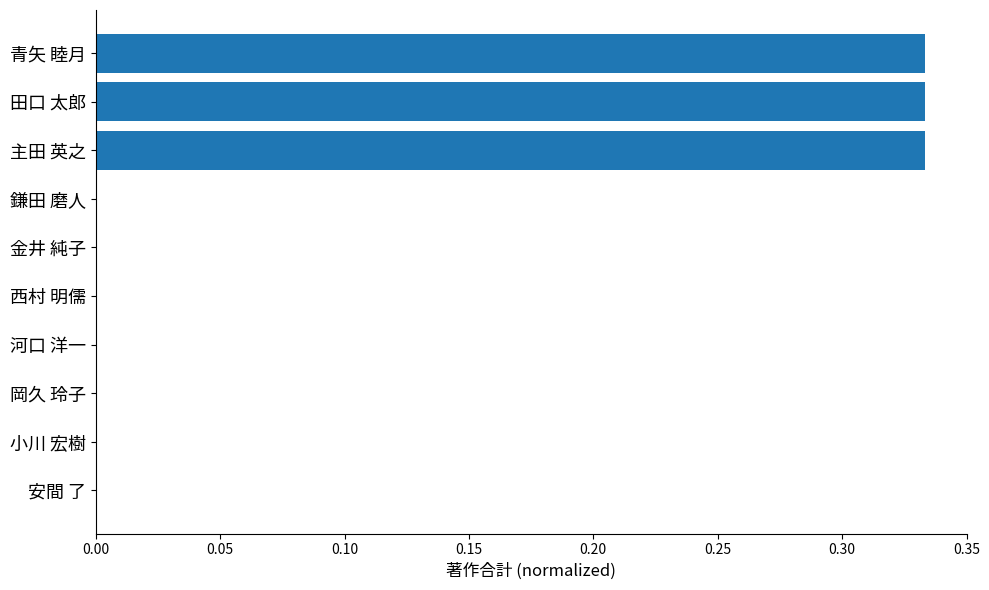

Is it true that the value at 西村 明儒 is 0.1?

False